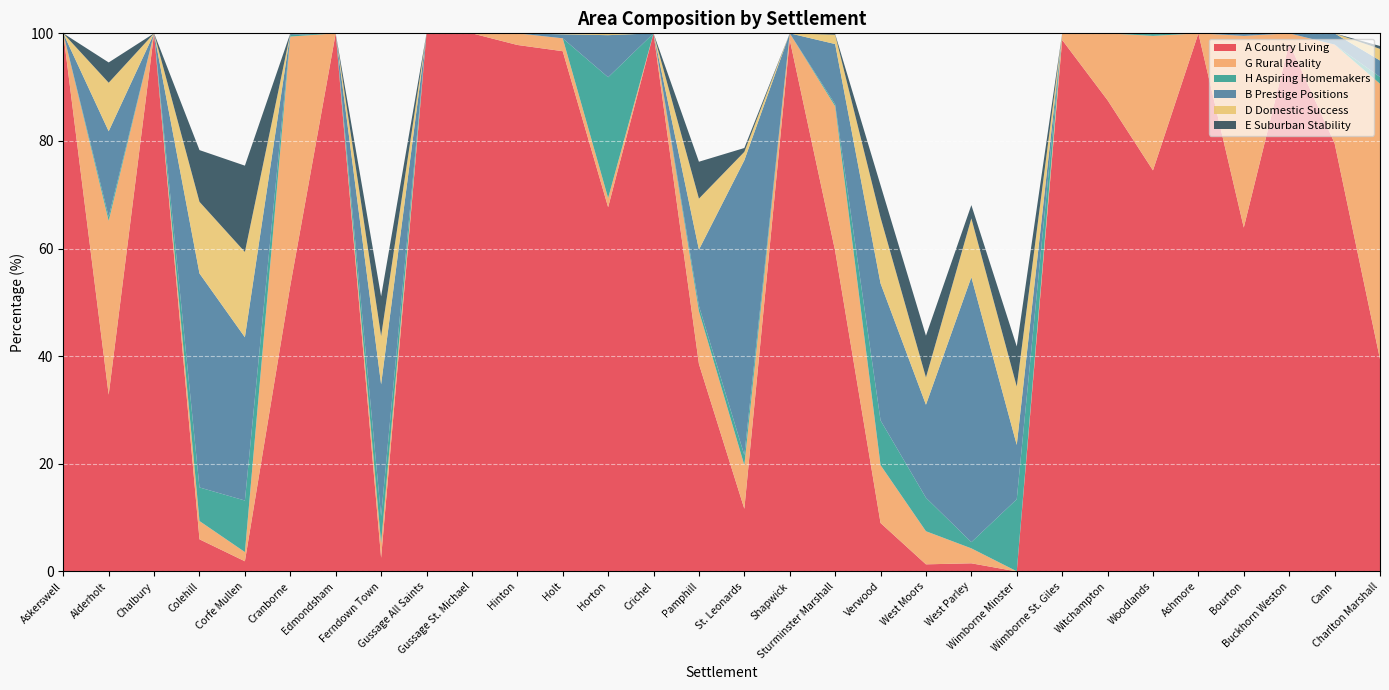

Reading left to right, transcribe all the data shown in this chart.

A Country Living: 100.0	32.8	100.0	6.0	1.9	53.1	100.0	2.5	100.0	100.0	97.8	96.7	67.7	100.0	38.6	11.6	98.8	59.6	9.0	1.3	1.5	0.0	98.8	87.6	74.5	100.0	63.9	98.2	79.6	39.5
G Rural Reality: 0.0	32.3	0.0	3.4	1.7	46.3	0.0	2.8	0.0	0.0	2.2	2.4	1.7	0.0	9.8	8.1	1.2	26.9	10.8	6.2	2.8	0.0	1.2	12.4	25.0	0.0	35.6	1.8	18.3	51.2
H Aspiring Homemakers: 0.0	0.7	0.0	6.2	9.6	0.3	0.0	5.0	0.0	0.0	0.0	0.0	22.4	0.0	1.0	1.9	0.0	0.4	8.3	6.2	1.1	13.4	0.0	0.0	0.5	0.0	0.0	0.0	0.0	1.3
B Prestige Positions: 0.0	15.9	0.0	39.8	30.3	0.3	0.0	24.5	0.0	0.0	0.0	0.7	7.8	0.0	10.5	54.8	0.0	11.2	25.5	17.3	49.2	10.1	0.0	0.0	0.0	0.0	0.5	0.0	2.1	3.1
D Domestic Success: 0.0	9.0	0.0	13.3	15.8	0.0	0.0	9.0	0.0	0.0	0.0	0.2	0.3	0.0	9.5	1.6	0.0	1.7	12.2	5.1	10.9	10.9	0.0	0.0	0.0	0.0	0.0	0.0	0.0	2.2
E Suburban Stability: 0.0	3.8	0.0	9.6	16.0	0.0	0.0	7.4	0.0	0.0	0.0	0.0	0.0	0.0	6.9	0.7	0.0	0.1	6.0	7.8	2.5	7.4	0.0	0.0	0.0	0.0	0.0	0.0	0.0	0.5